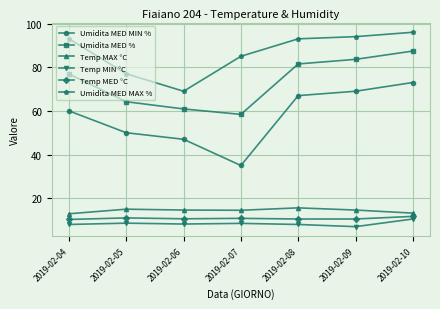

How many series are shown in this chart?

6